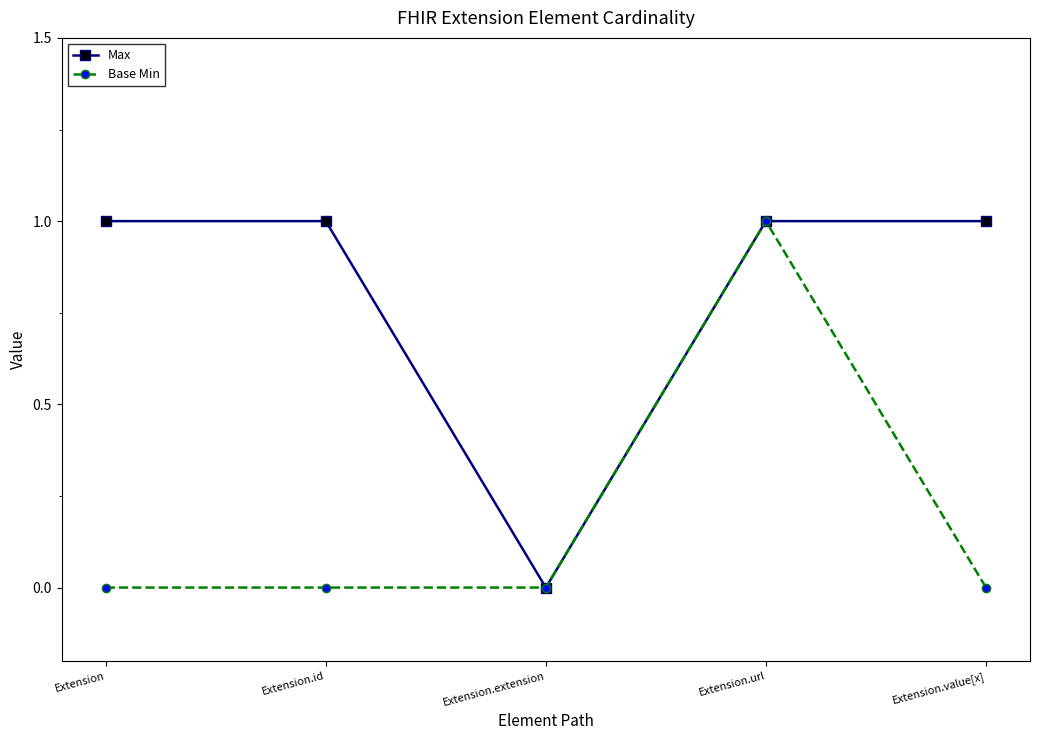

Between Extension and Extension.extension, which series saw the biggest shift?

Max